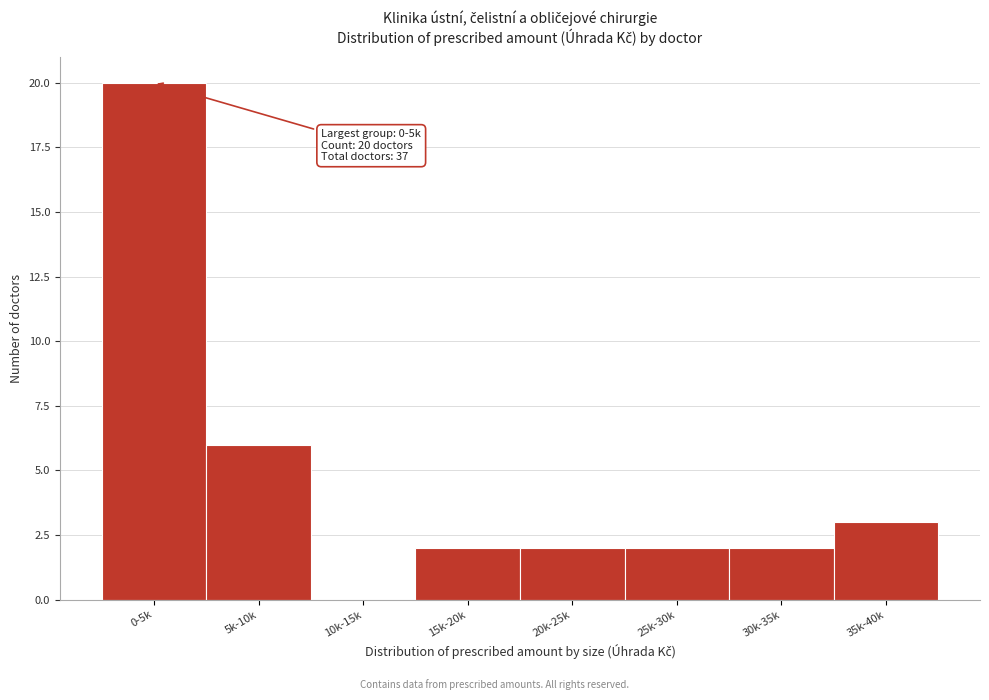

Reading left to right, transcribe all the data shown in this chart.

0-5k=20	5k-10k=6	10k-15k=0	15k-20k=2	20k-25k=2	25k-30k=2	30k-35k=2	35k-40k=3